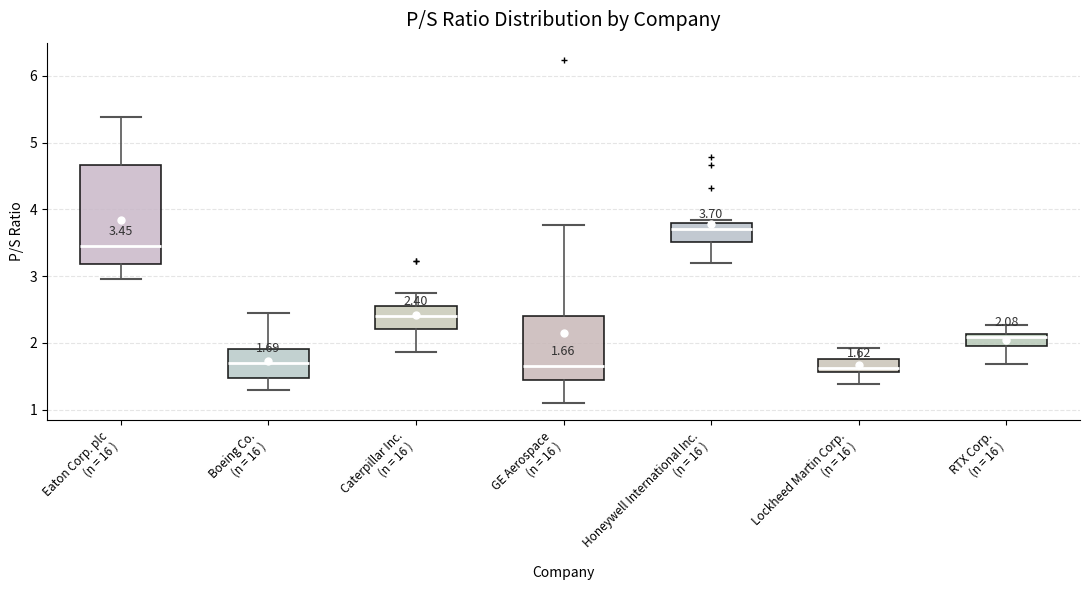

Which box's median line is the highest?

Honeywell International Inc. (n = 16 )